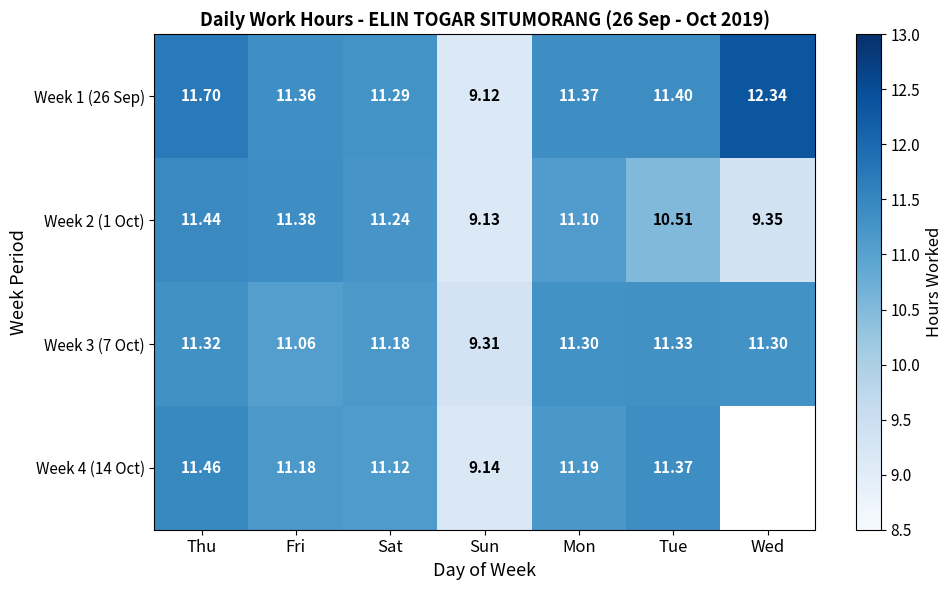

Which category has the lowest value in the Week 2 (1 Oct) series?

Sun